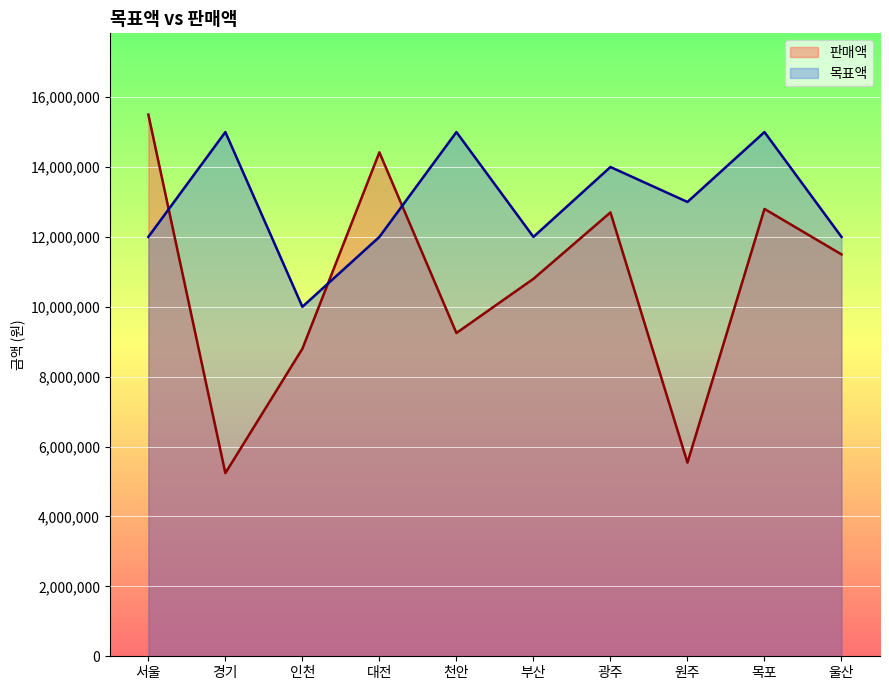

How many lines are shown in the chart?

2